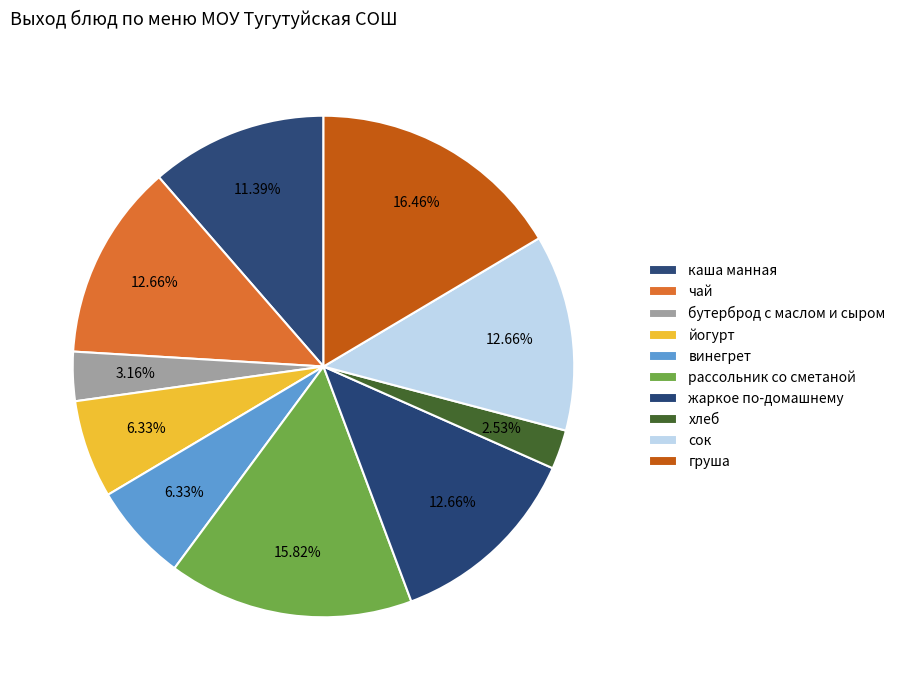

How many segments does this pie chart have?

10